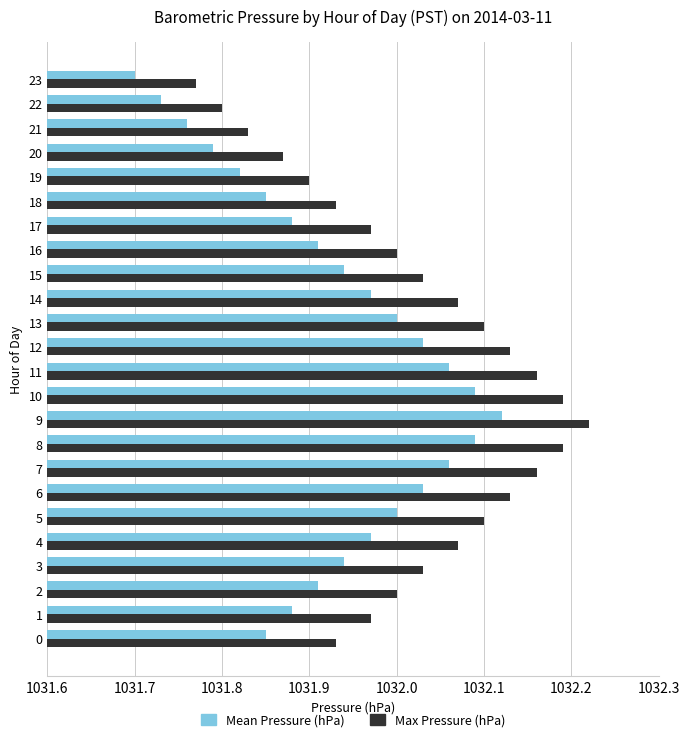

True or false: Max Pressure (hPa) has a value of 1032.1 at 6.

True